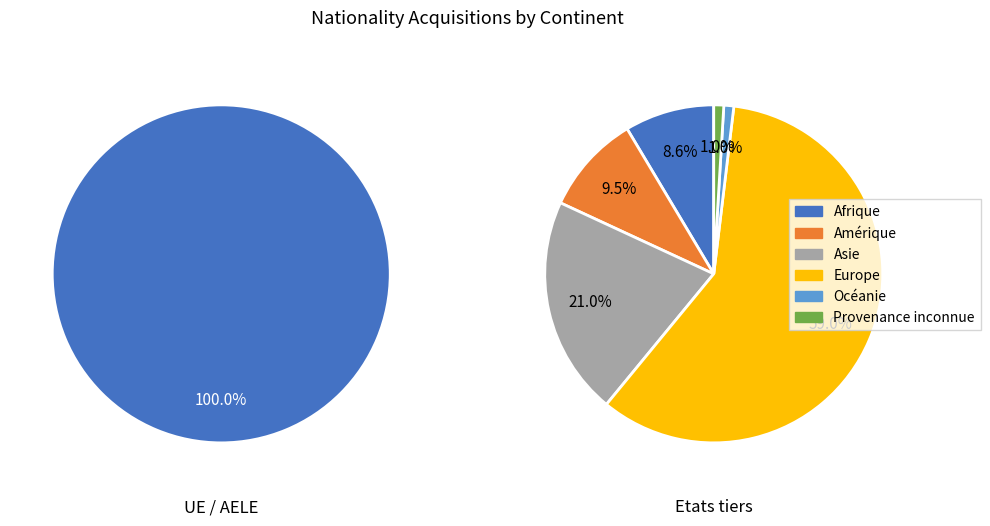

Count the number of slices in the pie.

6